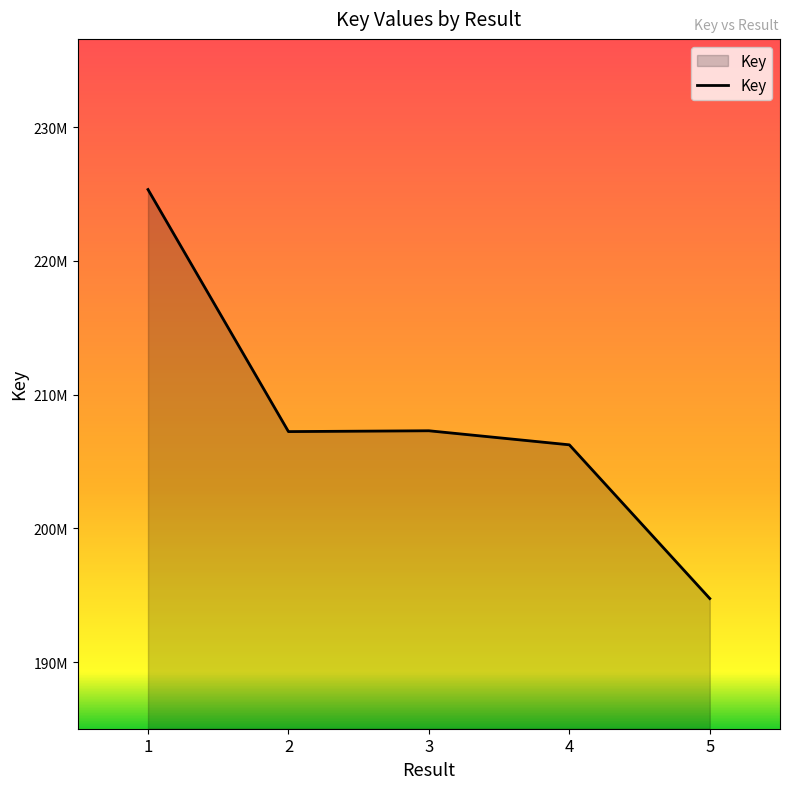

The value at 5 is 121131669. True or false?

False